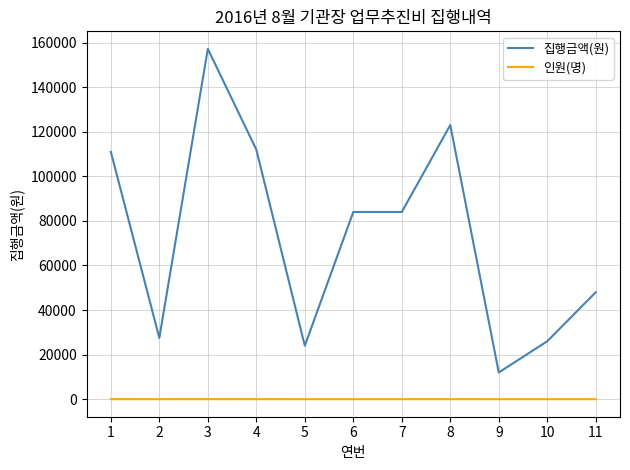

True or false: 인원(명) and 집행금액(원) intersect in this chart.

False